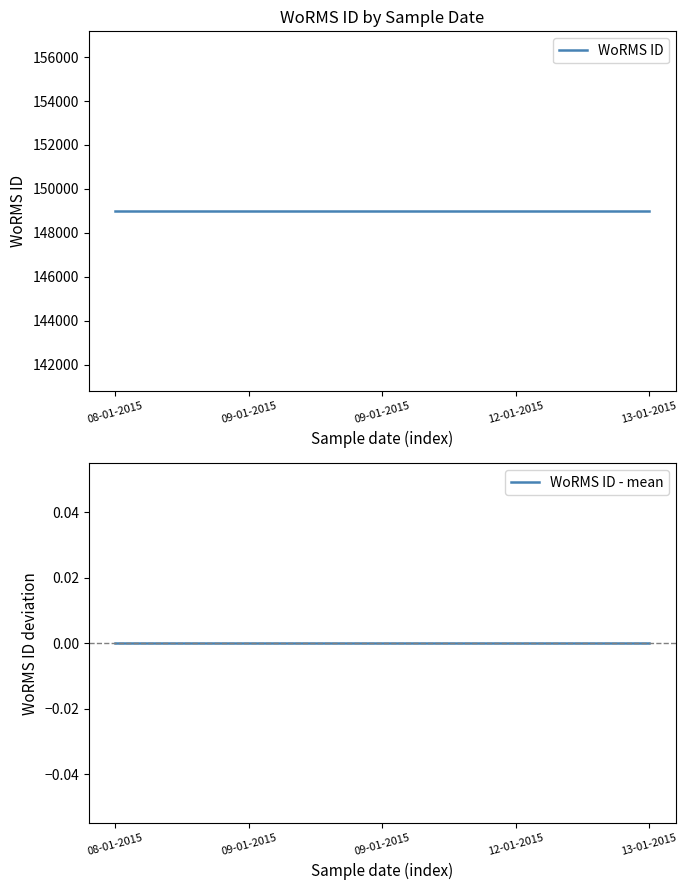

Reading left to right, list all the values displayed in this chart.

WoRMS ID: 08-01-2015=148981	09-01-2015=148981	09-01-2015=148981	12-01-2015=148981	13-01-2015=148981
WoRMS ID - mean: 08-01-2015=0	09-01-2015=0	09-01-2015=0	12-01-2015=0	13-01-2015=0